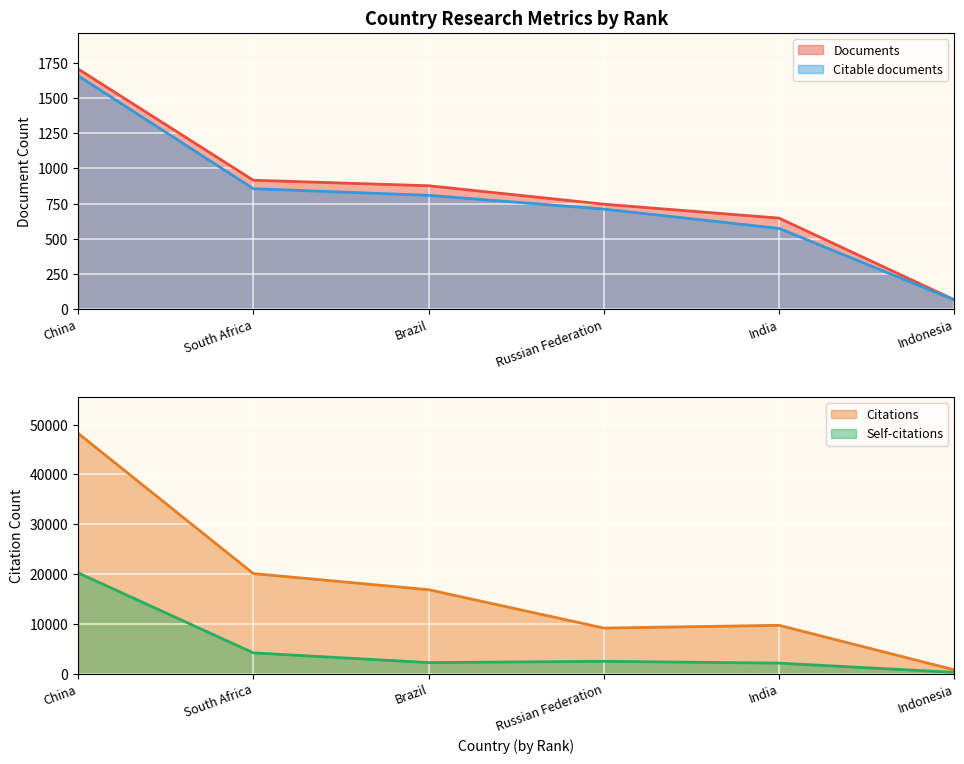

How many interior local valleys does the Citations series have?

1